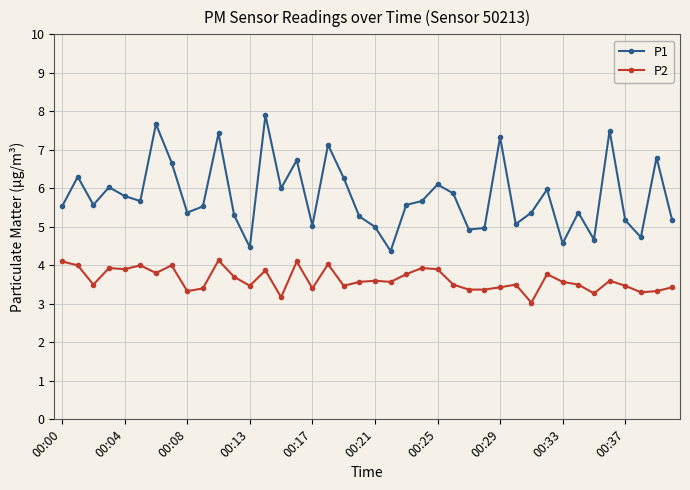

Rank the series by their maximum value, from highest to lowest.

P1, P2